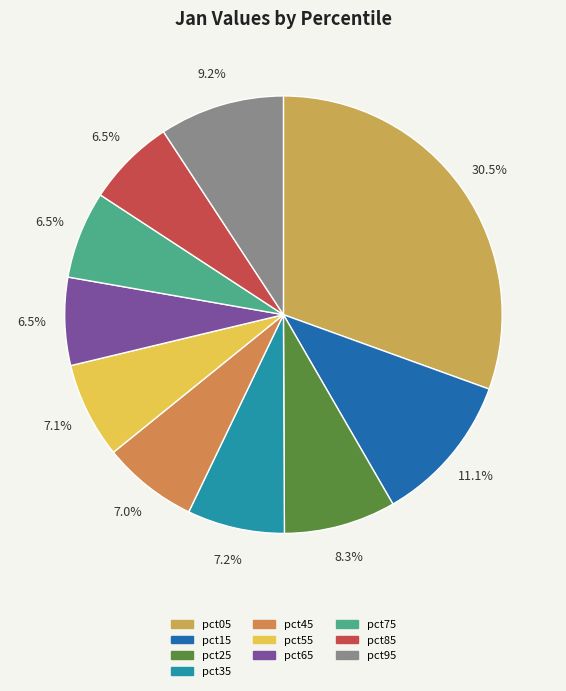

Which has a higher value, pct15 or pct95?

pct15